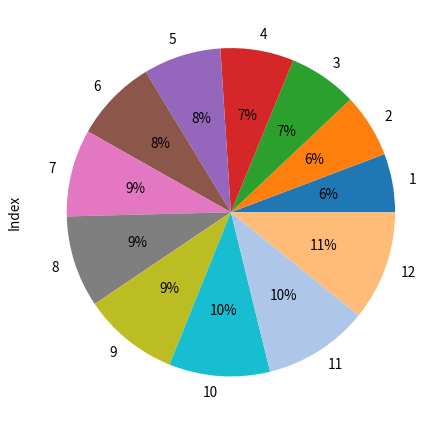

Approximately how many times larger is the value at 7 compared to 5?

1.1